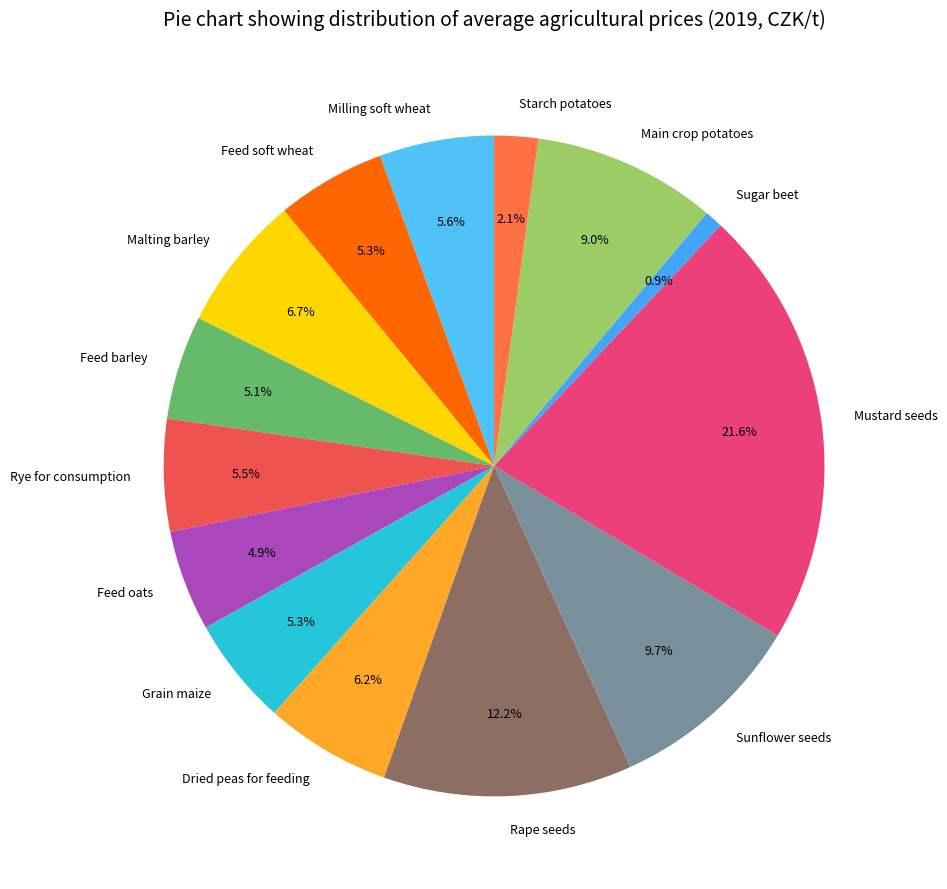

Count the number of slices in the pie.

14